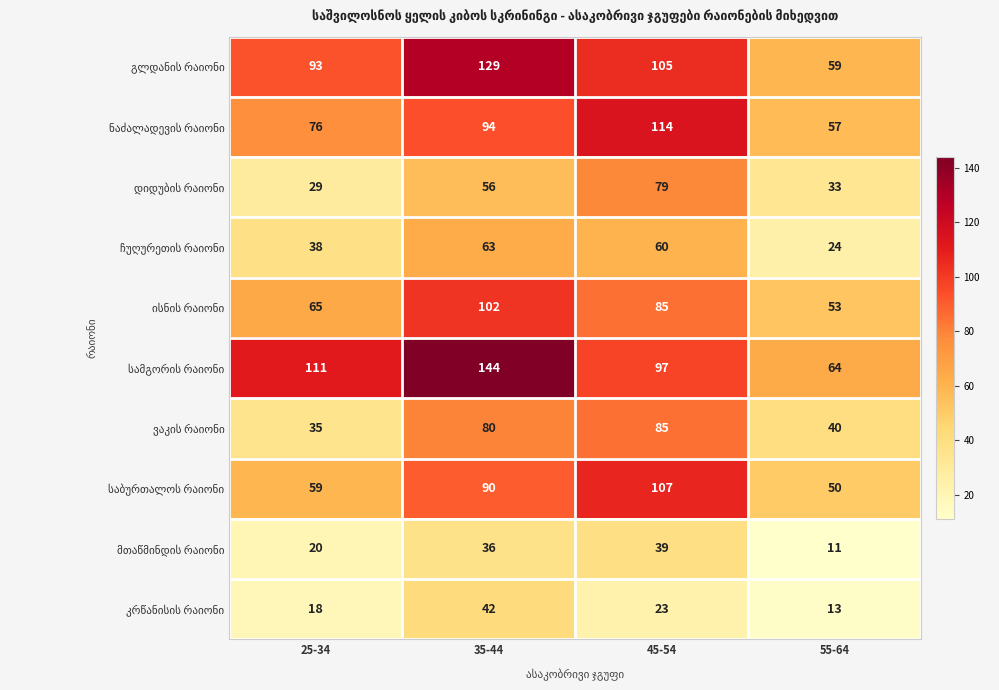

At which category is the sum across all series the highest?

35-44